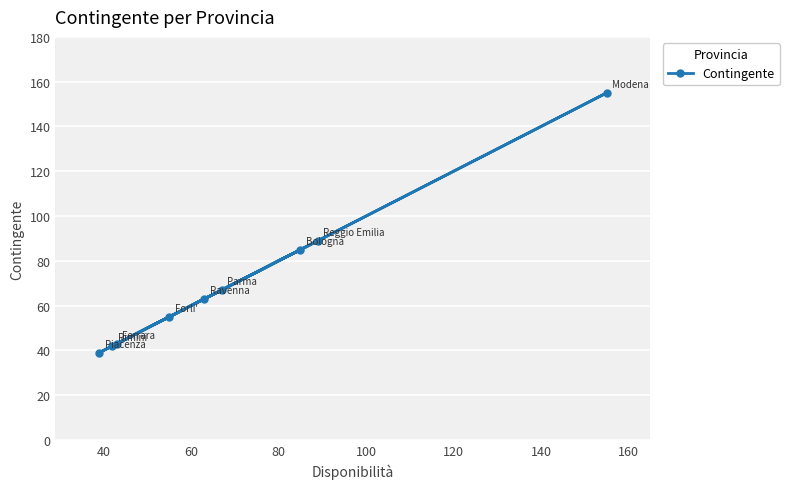

What is the average value?

71